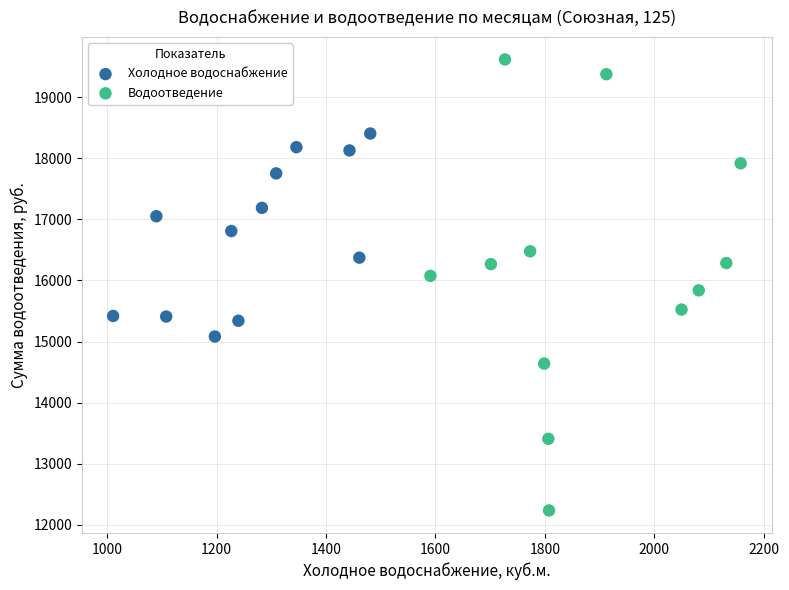

Which series has the widest spread of Y values?

Водоотведение